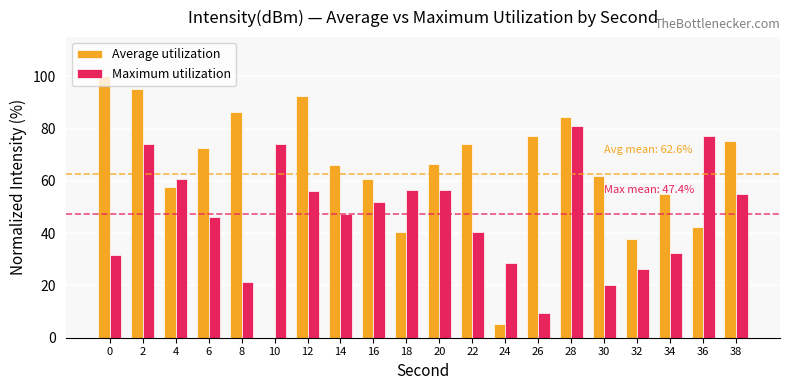

What is the maximum value shown in the chart?

100.0